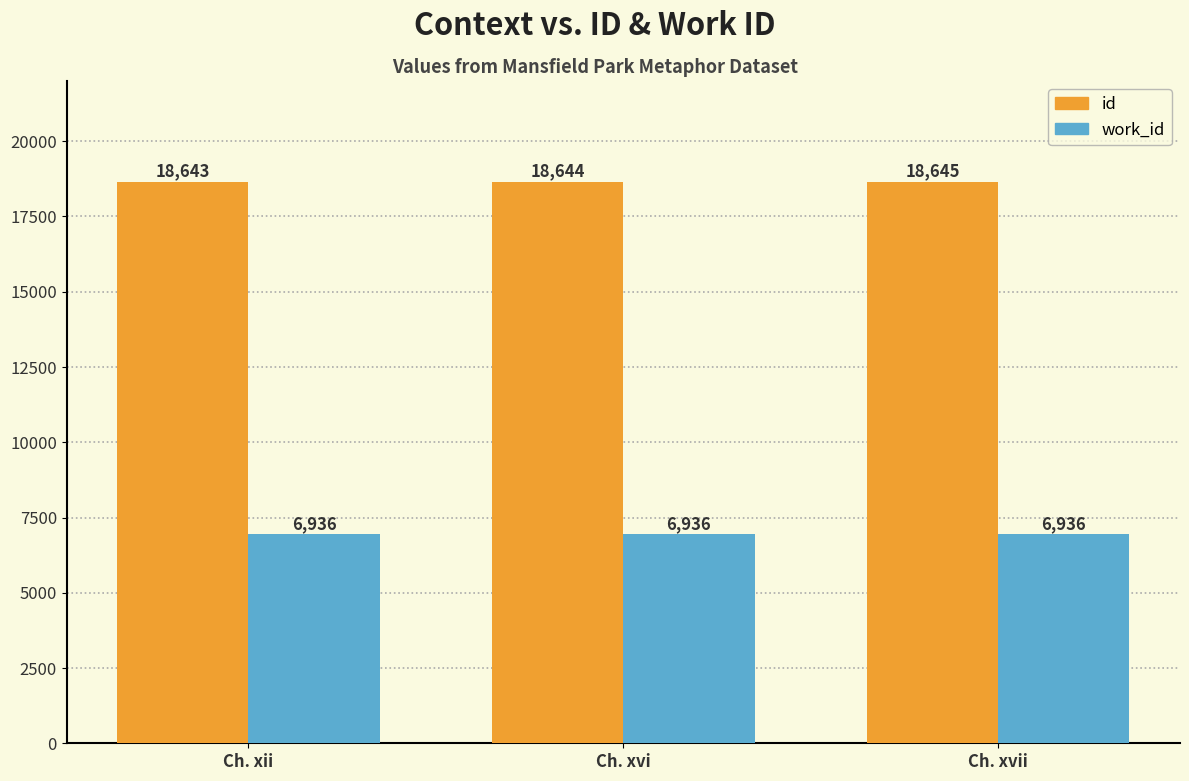

What position from the left is Ch. xvii?

3